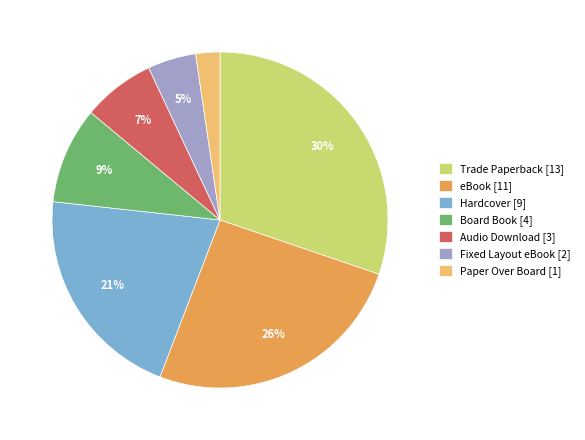

Which has a higher value, eBook [11] or Paper Over Board [1]?

eBook [11]